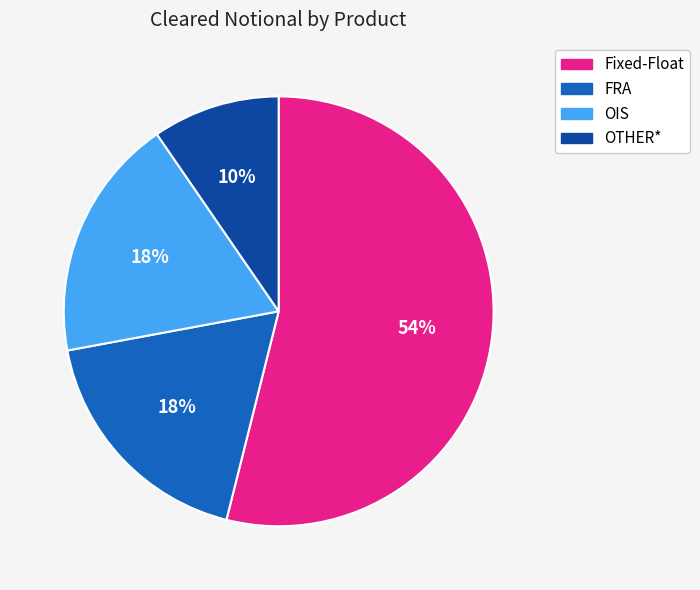

Is there any slice that represents more than half of the pie?

Yes